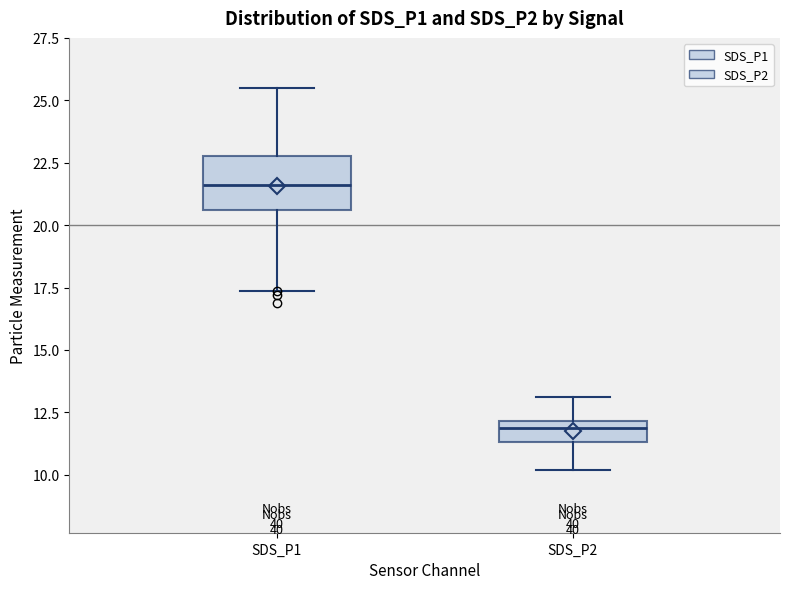

Comparing the boxes themselves (not the whiskers), which one is the tallest?

SDS_P1